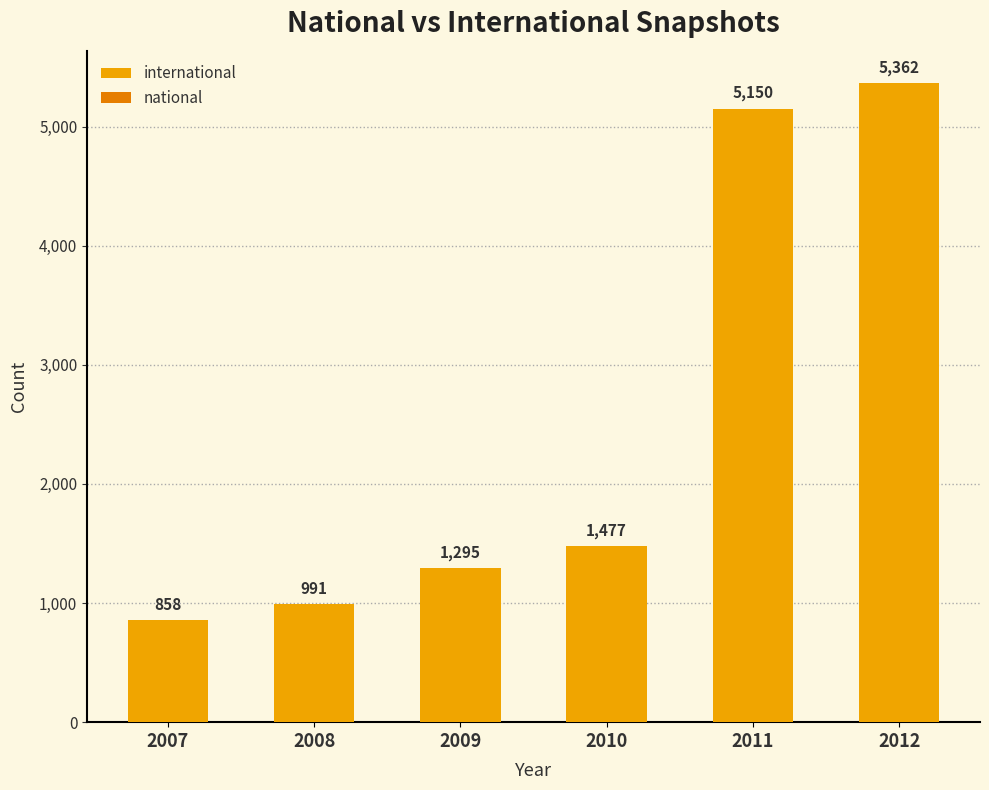

Rank the categories by value from lowest to highest.

2007, 2008, 2009, 2010, 2011, 2012